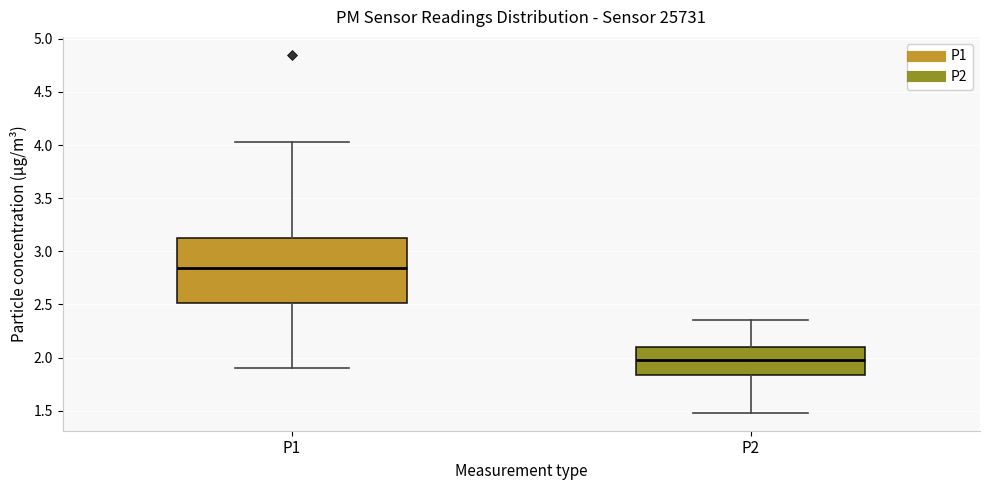

Reading left to right, read every box against the y-axis: the position of its median line, the range the box covers, and the ends of its whiskers. The values are not printed on the chart, so give them approximately, as read against the axis.

P1: median 2.85, box 2.50 to 3.15, whiskers 1.90 to 4.05
P2: median 2.00, box 1.85 to 2.10, whiskers 1.50 to 2.35